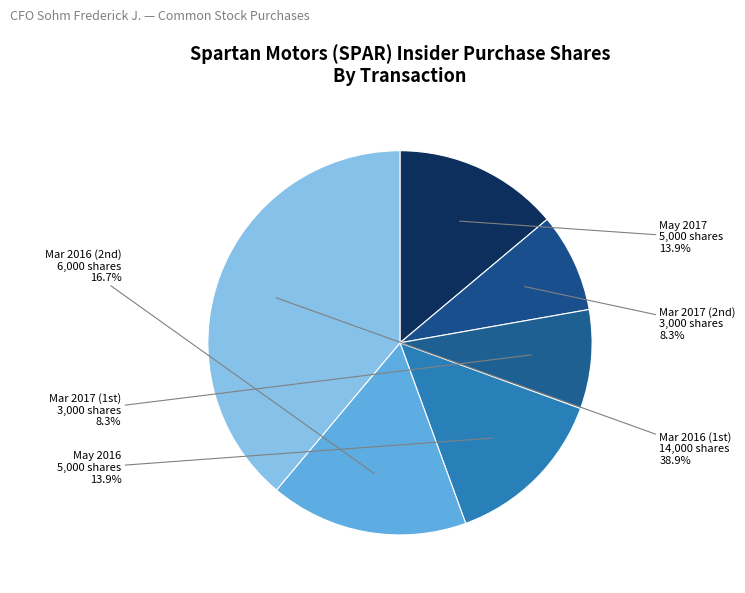

Count the number of slices in the pie.

6